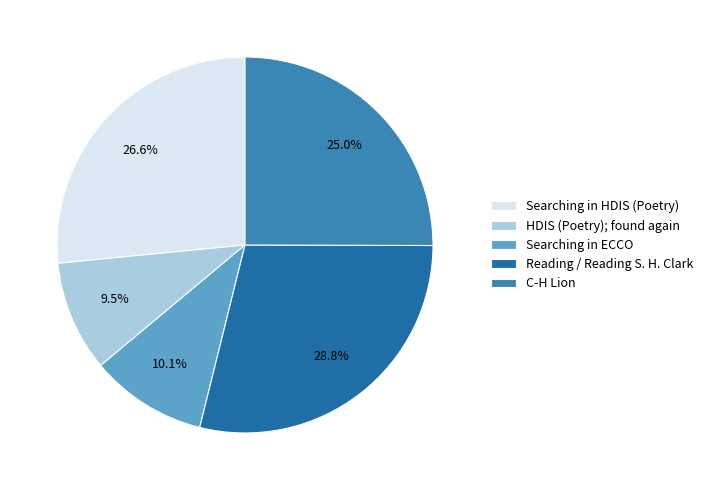

Is Searching in ECCO the majority of the pie?

No